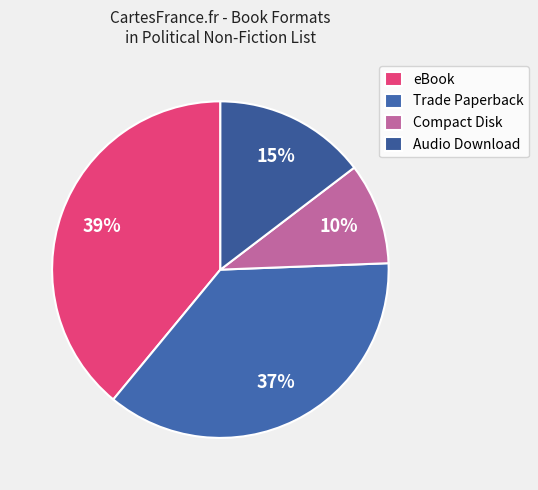

Is it true that eBook is 39% of the pie?

True